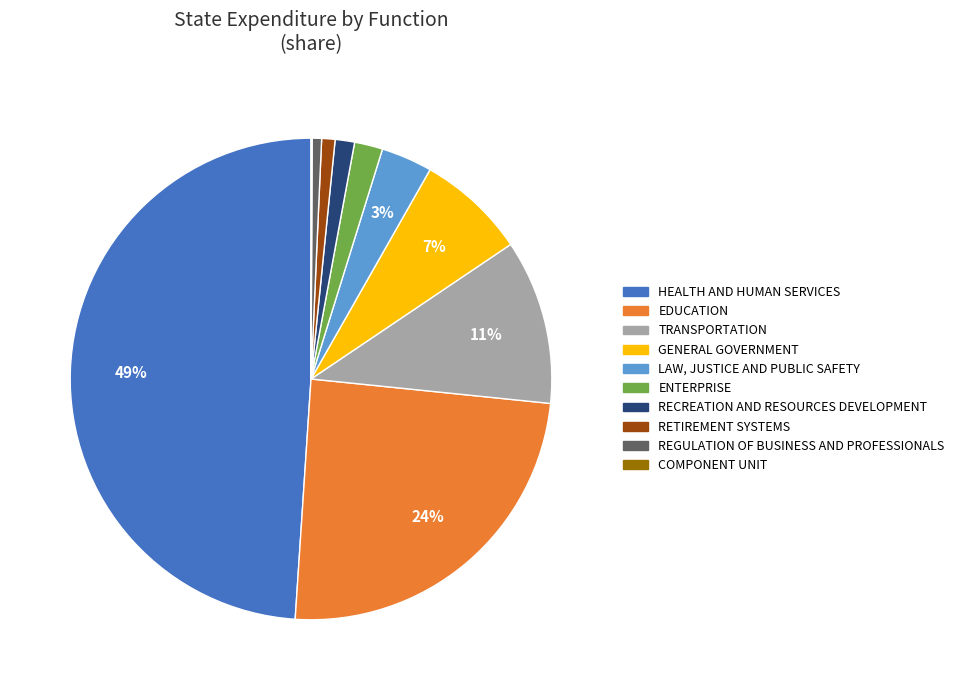

Between GENERAL GOVERNMENT and LAW, JUSTICE AND PUBLIC SAFETY, which is larger?

GENERAL GOVERNMENT